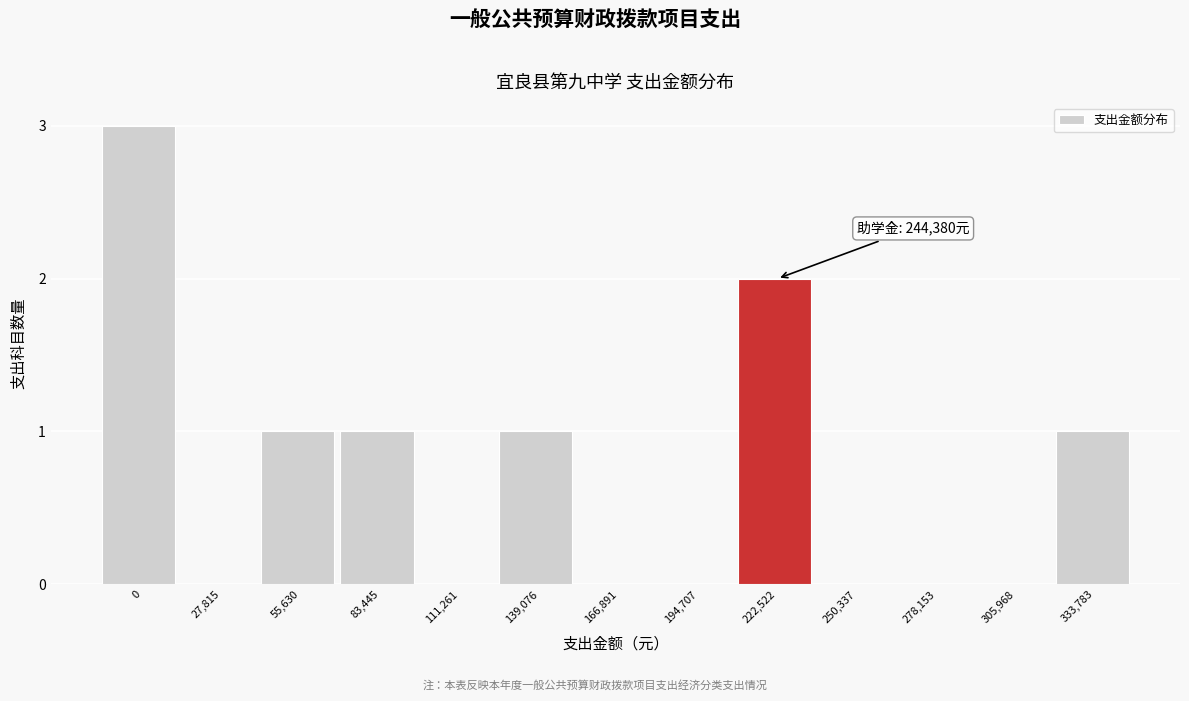

Reading right to left, transcribe all the data shown in this chart.

333,783=1	305,968=0	278,153=0	250,337=0	222,522=2	194,707=0	166,891=0	139,076=1	111,261=0	83,445=1	55,630=1	27,815=0	0=3